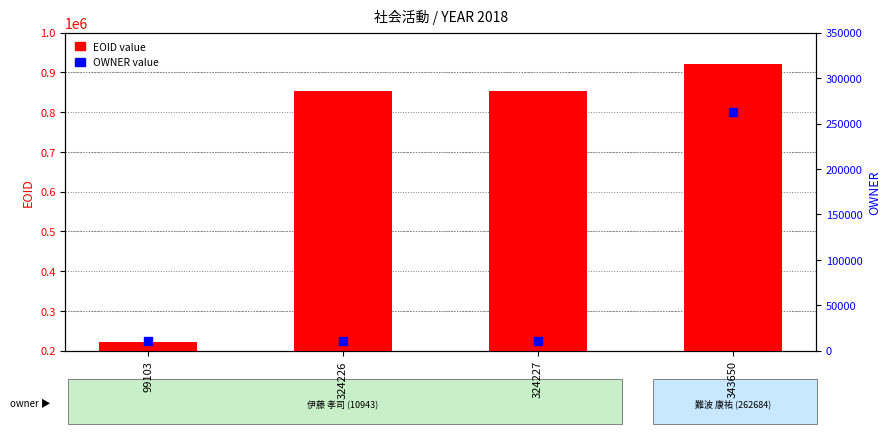

Which series has the largest Y range (max minus min)?

EOID value